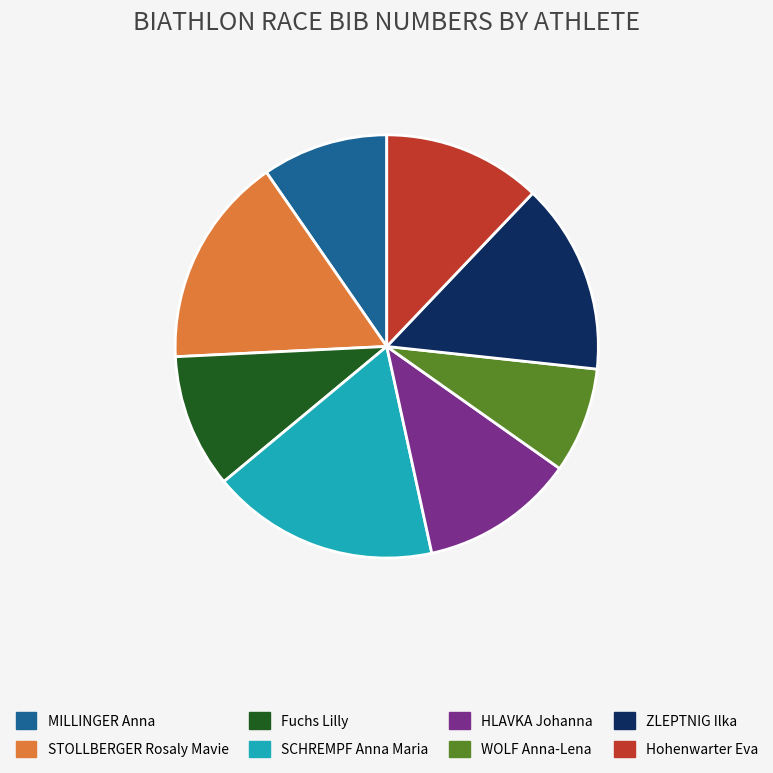

Which category has the smallest portion of the pie?

WOLF Anna-Lena